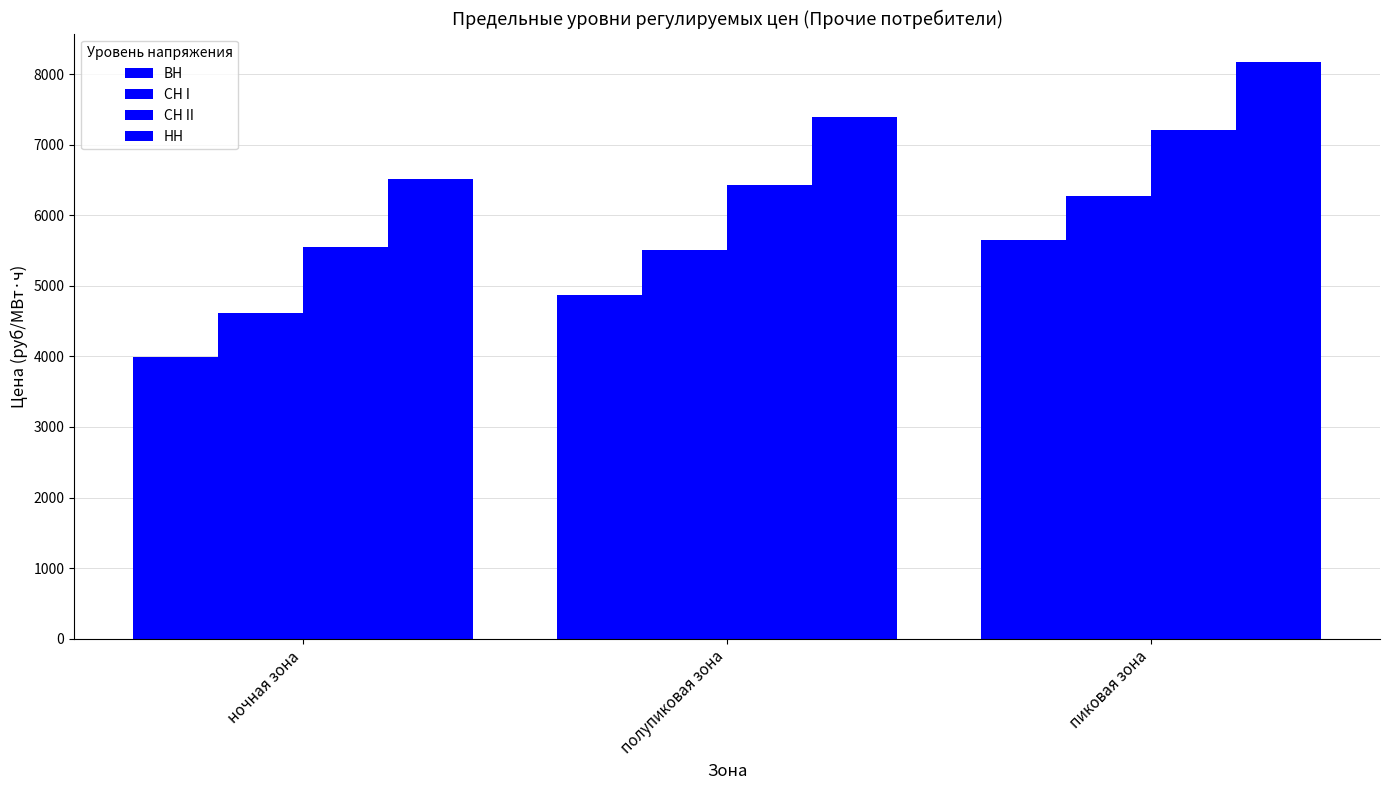

True or false: СН II has a value of 7927.1 at ночная зона.

False